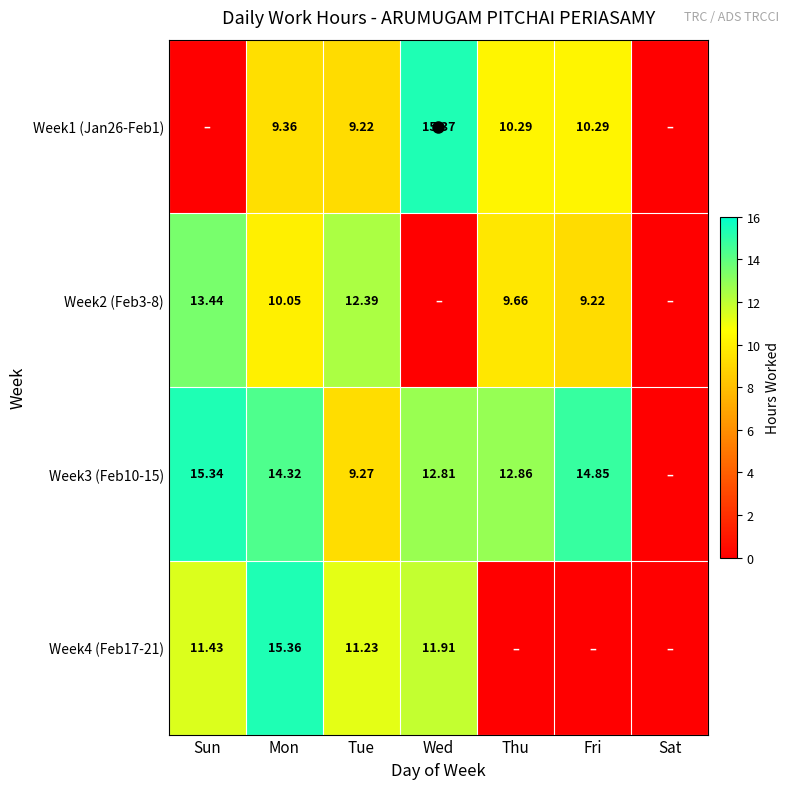

What is the total value across all series at Mon?

49.1